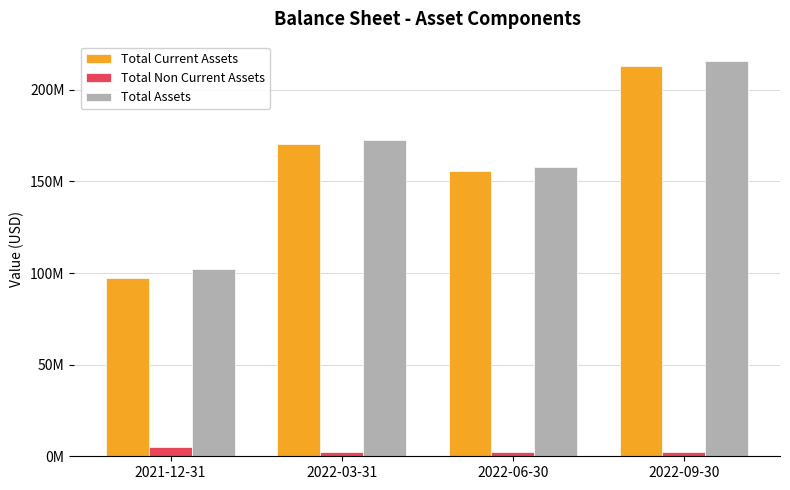

What are all the series names shown in the legend?

Total Current Assets, Total Non Current Assets, Total Assets